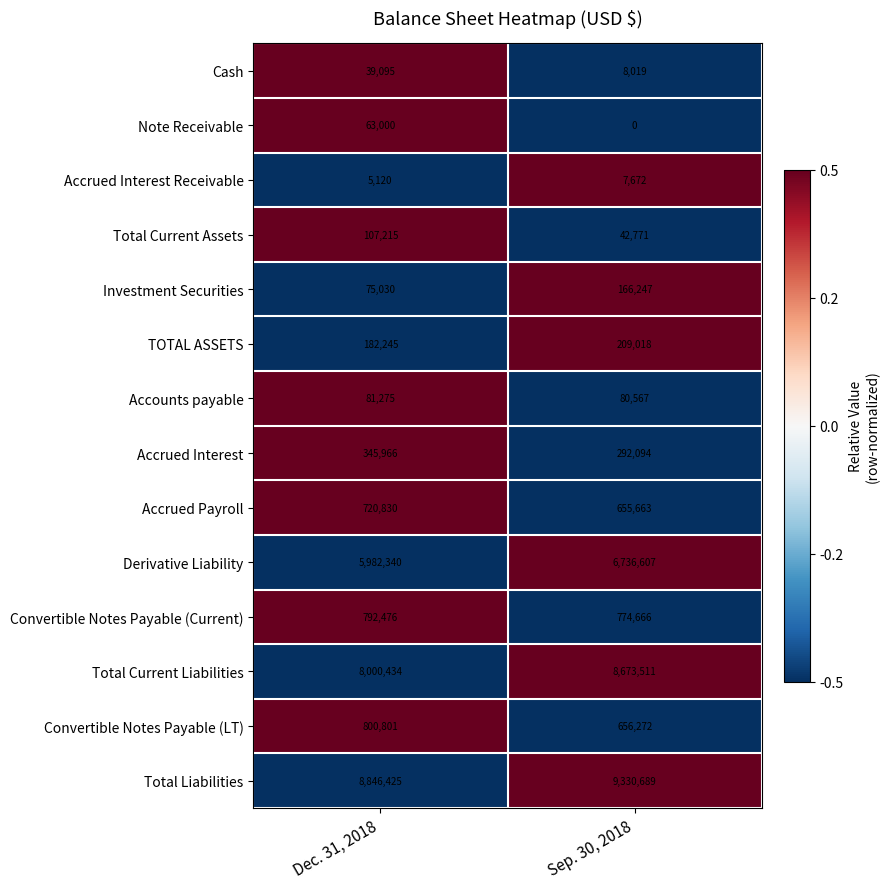

How many data points in Total Current Assets are less than 107215?

1